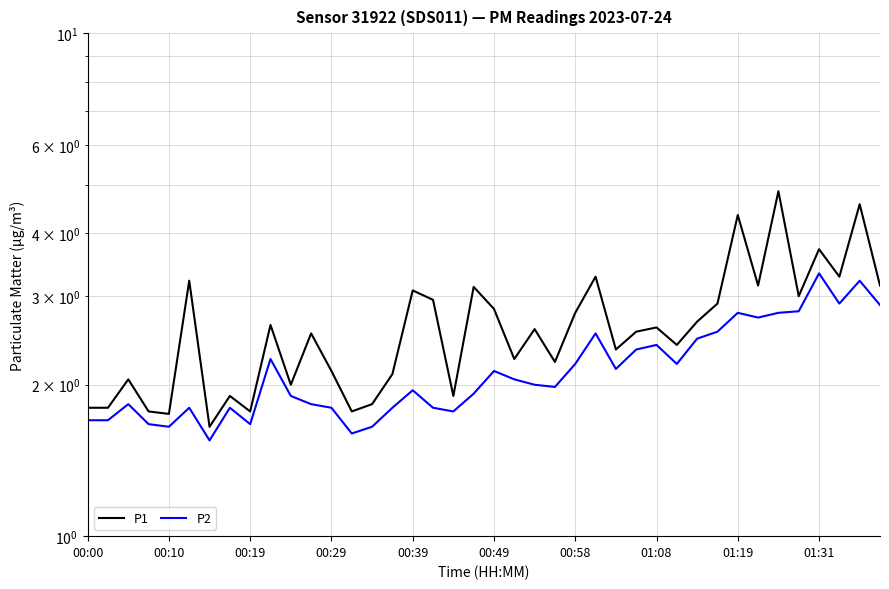

How many interior local peaks does the P1 series have?

14